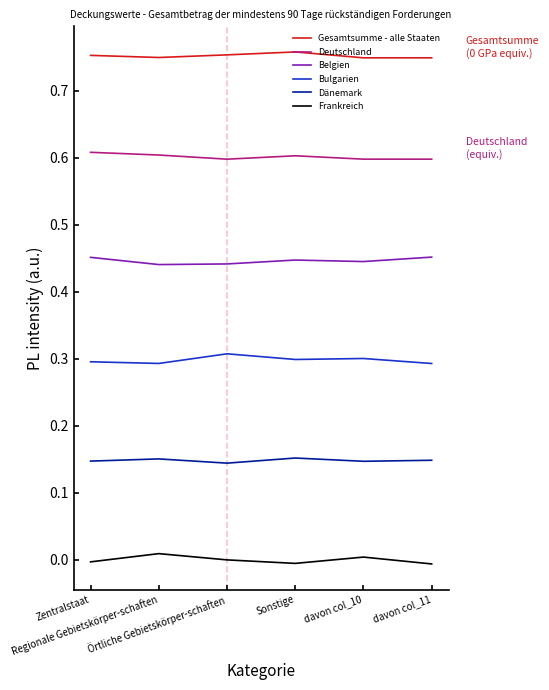

Rank the series by their average value, from lowest to highest.

Frankreich, Dänemark, Bulgarien, Belgien, Deutschland, Gesamtsumme - alle Staaten